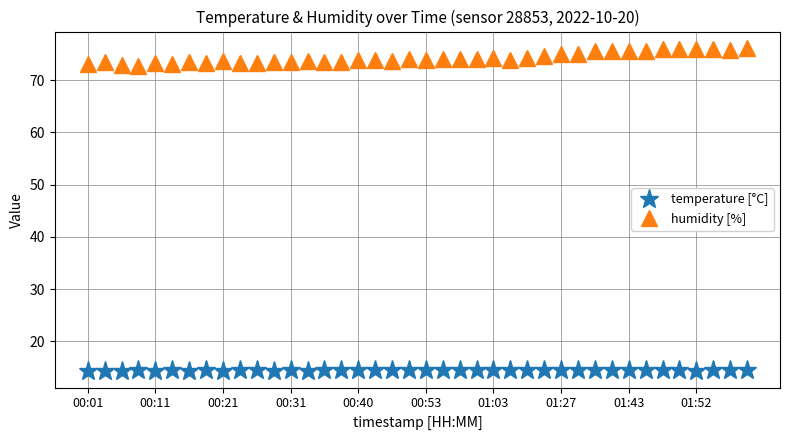

Rank the series by their average value, from highest to lowest.

humidity [%], temperature [°C]